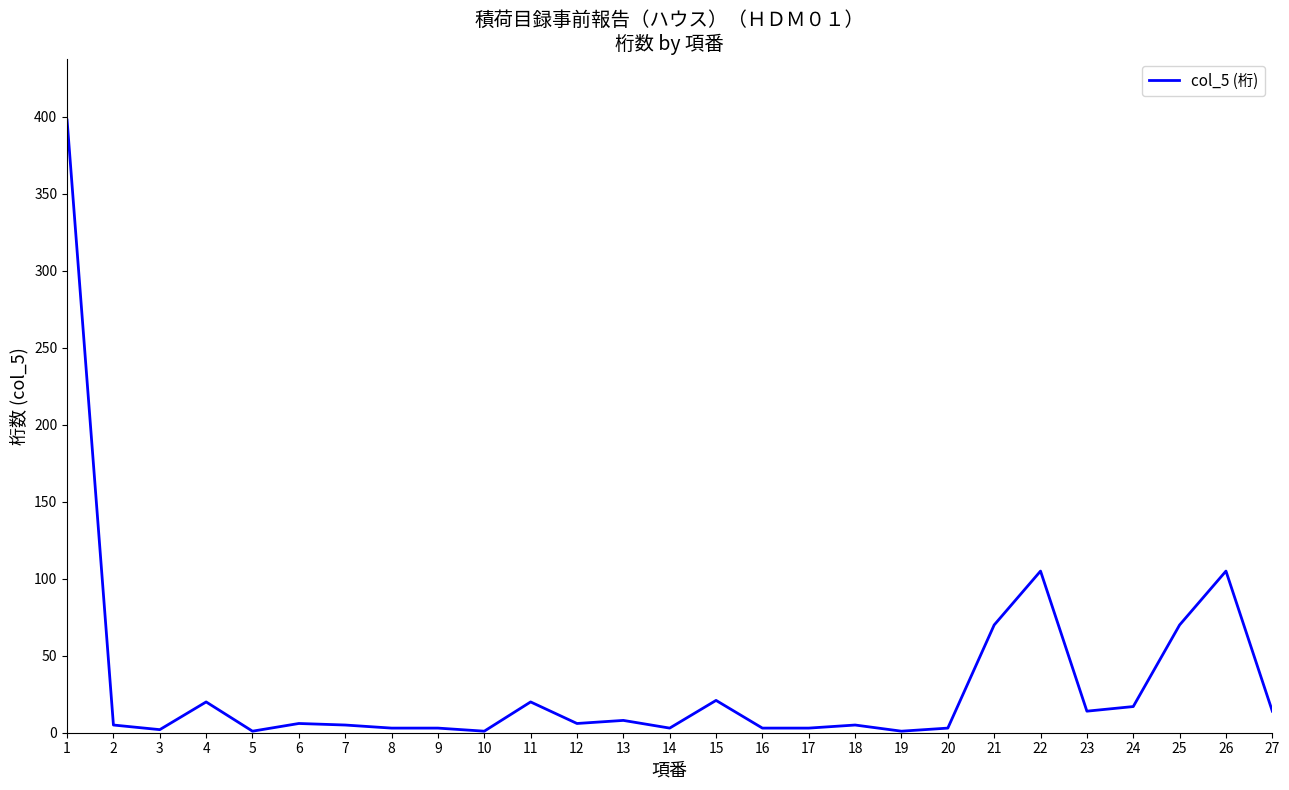

Is this an area chart (filled region under the line)?

No